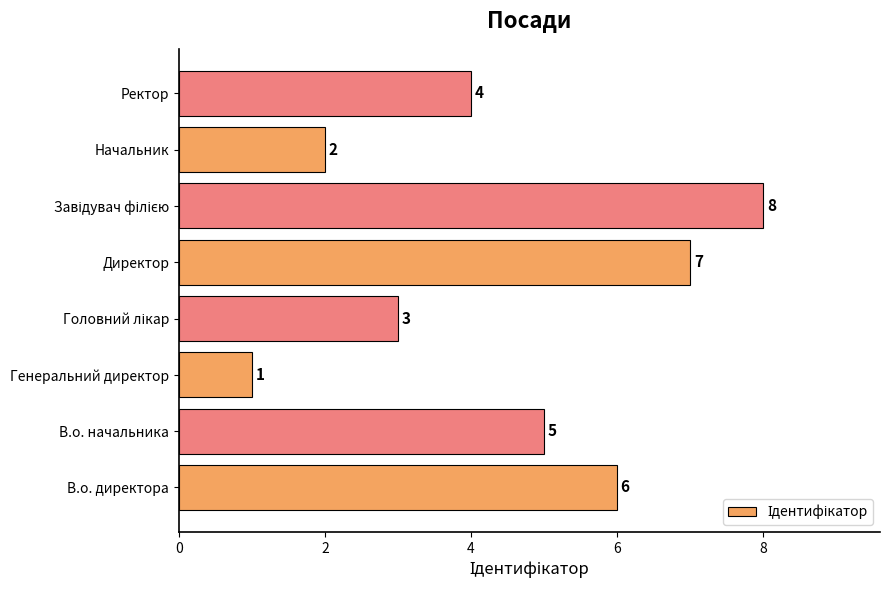

What is the minimum value shown in the chart?

1